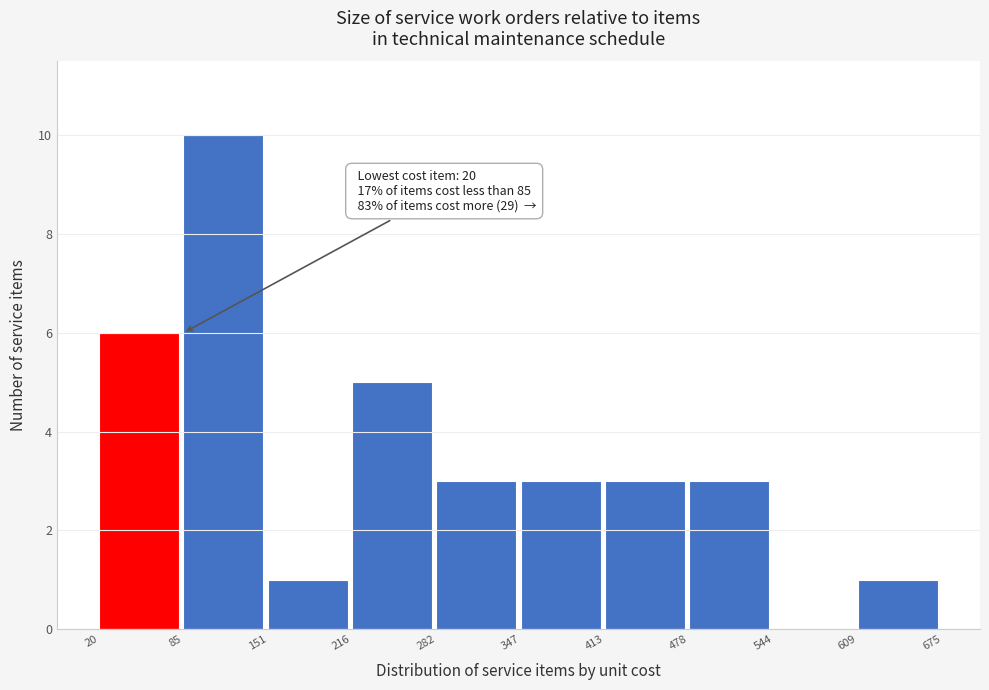

Over which range of the x-axis is the bar tallest?

85 to 151